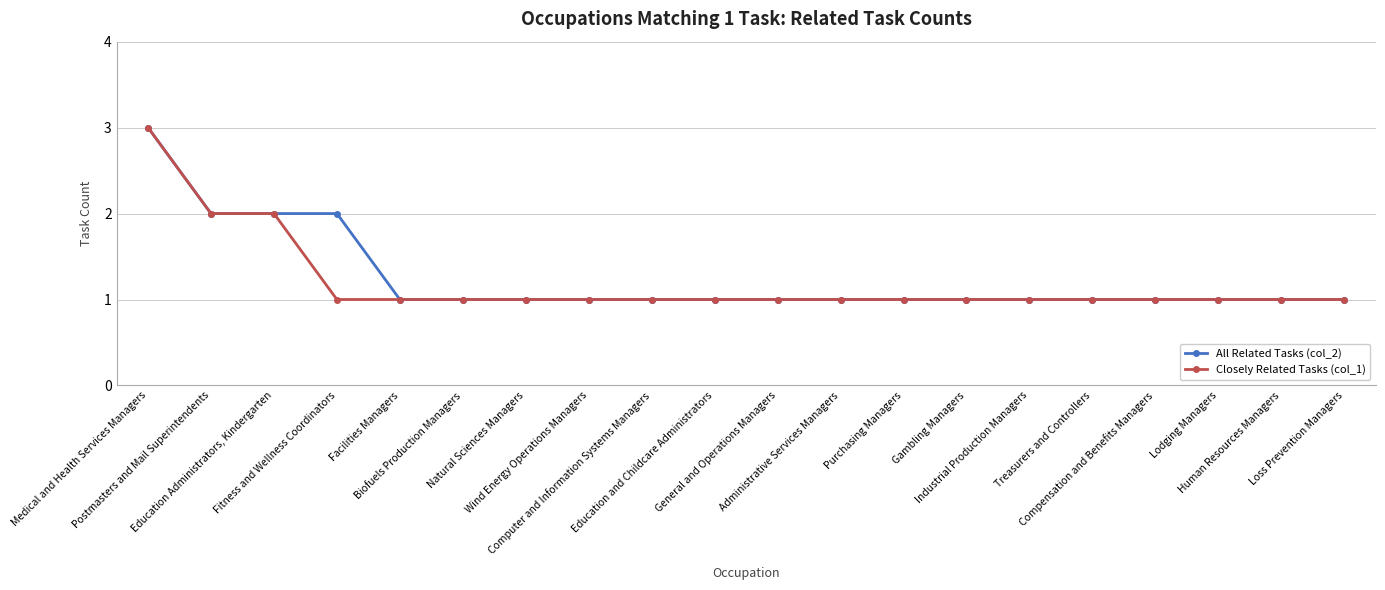

Reading left to right, list all the values displayed in this chart.

All Related Tasks (col_2): 3	2	2	2	1	1	1	1	1	1	1	1	1	1	1	1	1	1	1	1
Closely Related Tasks (col_1): 3	2	2	1	1	1	1	1	1	1	1	1	1	1	1	1	1	1	1	1